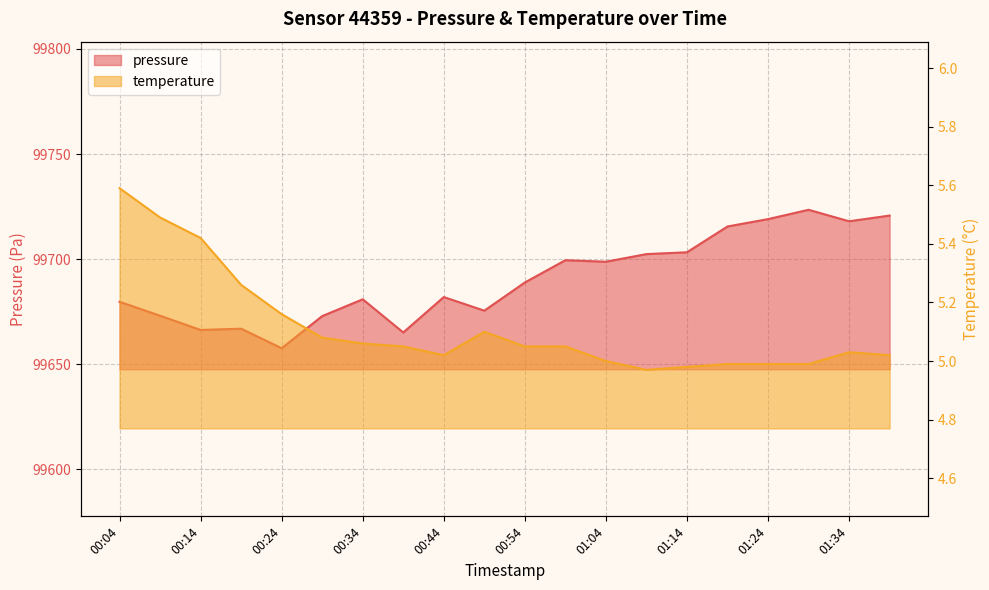

Which category has the lowest value in the pressure series?

00:24